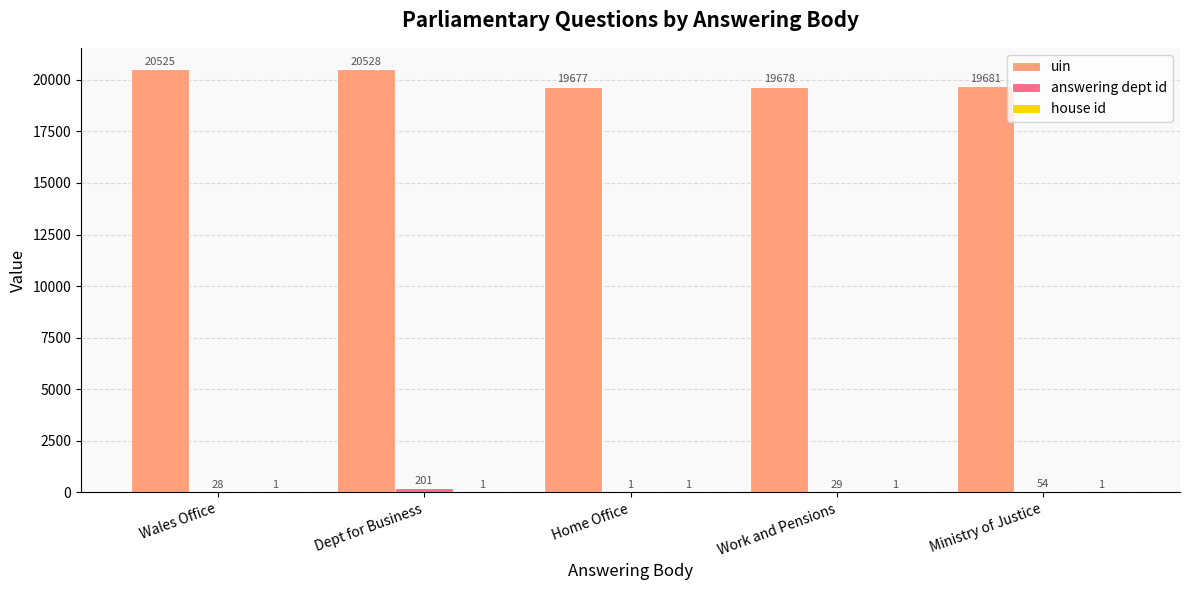

What is the sum of all uin values?

100089